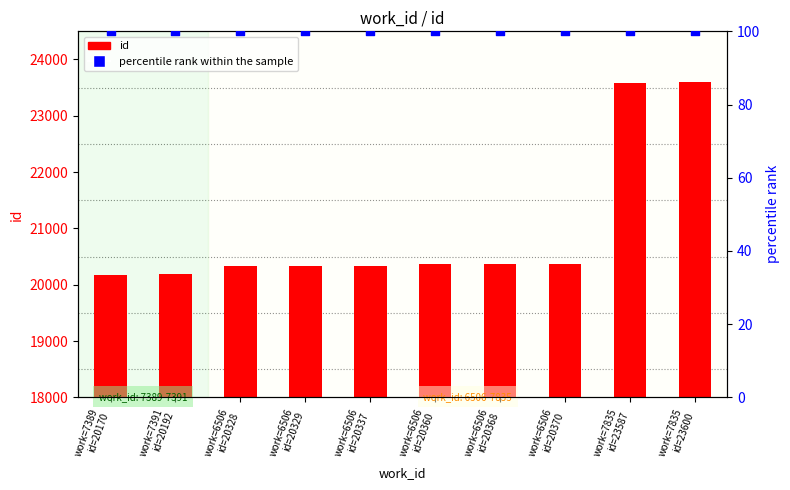

At which category is the sum across all series the highest?

work=7835
id=23600